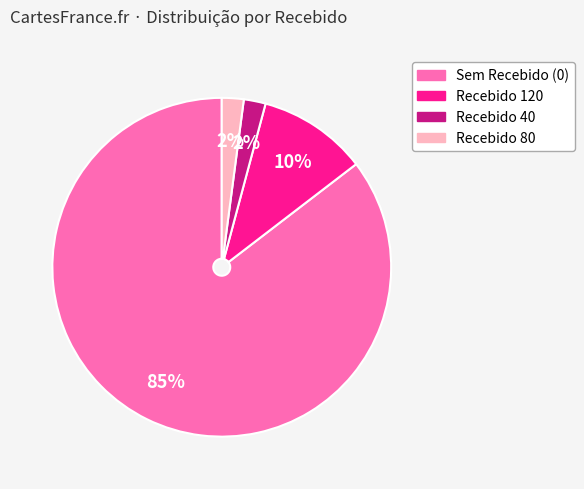

Which slice is the largest?

Sem Recebido (0)